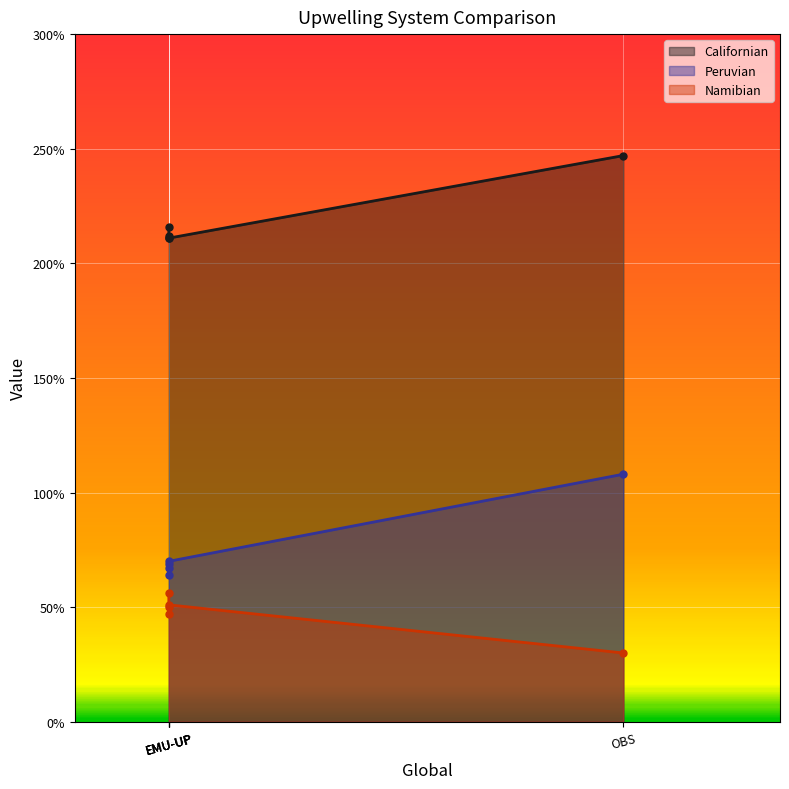

At which category is the sum across all series the highest?

OBS